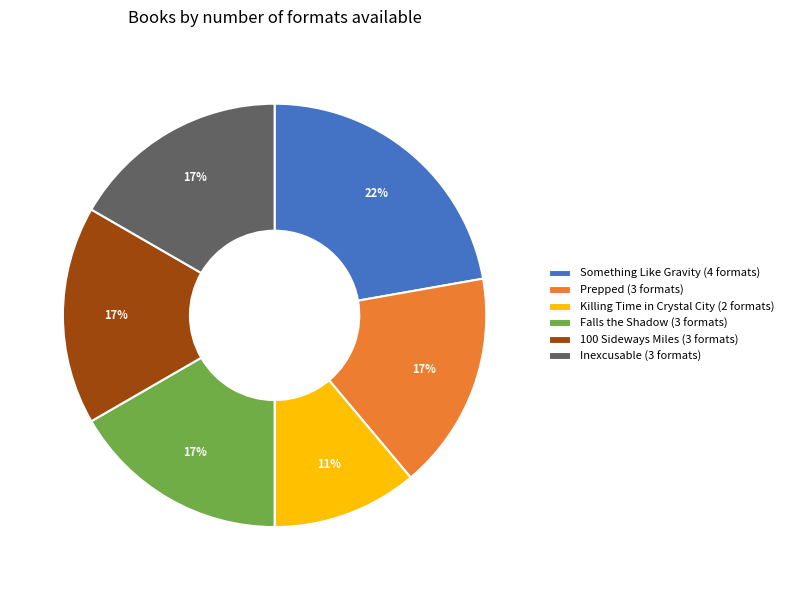

To the nearest percent, what percentage of the pie is Killing Time in Crystal City (2 formats)?

11%